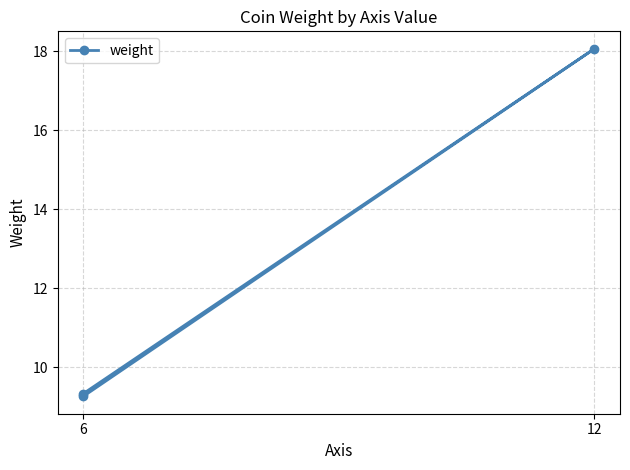

What is the sum of all values?

36.7